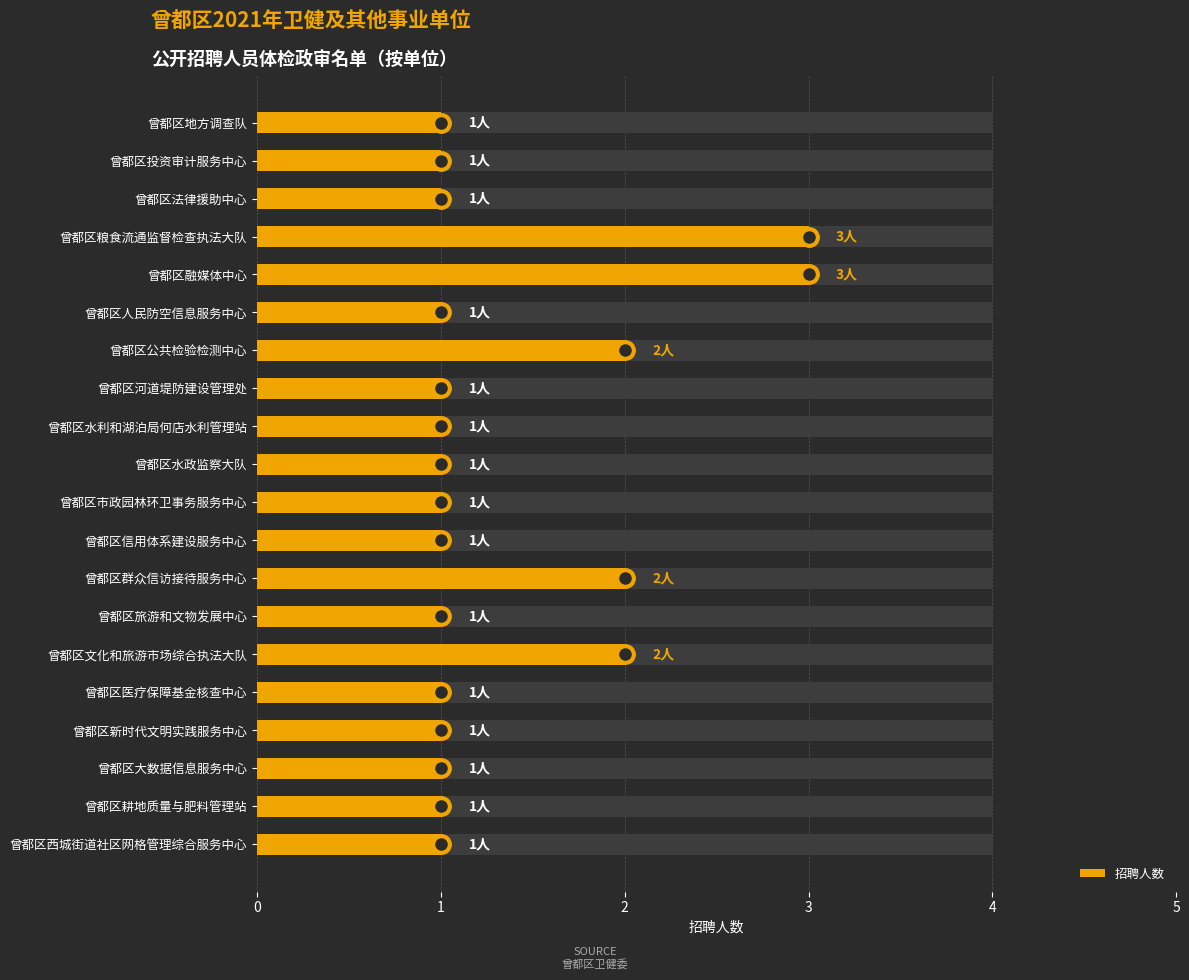

True or false: the data shows 2 at 曾都区融媒体中心.

False